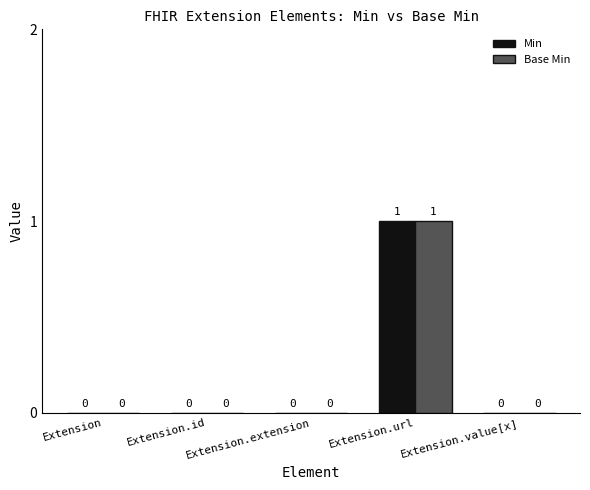

True or false: Min has a value of 2 at Extension.url.

False